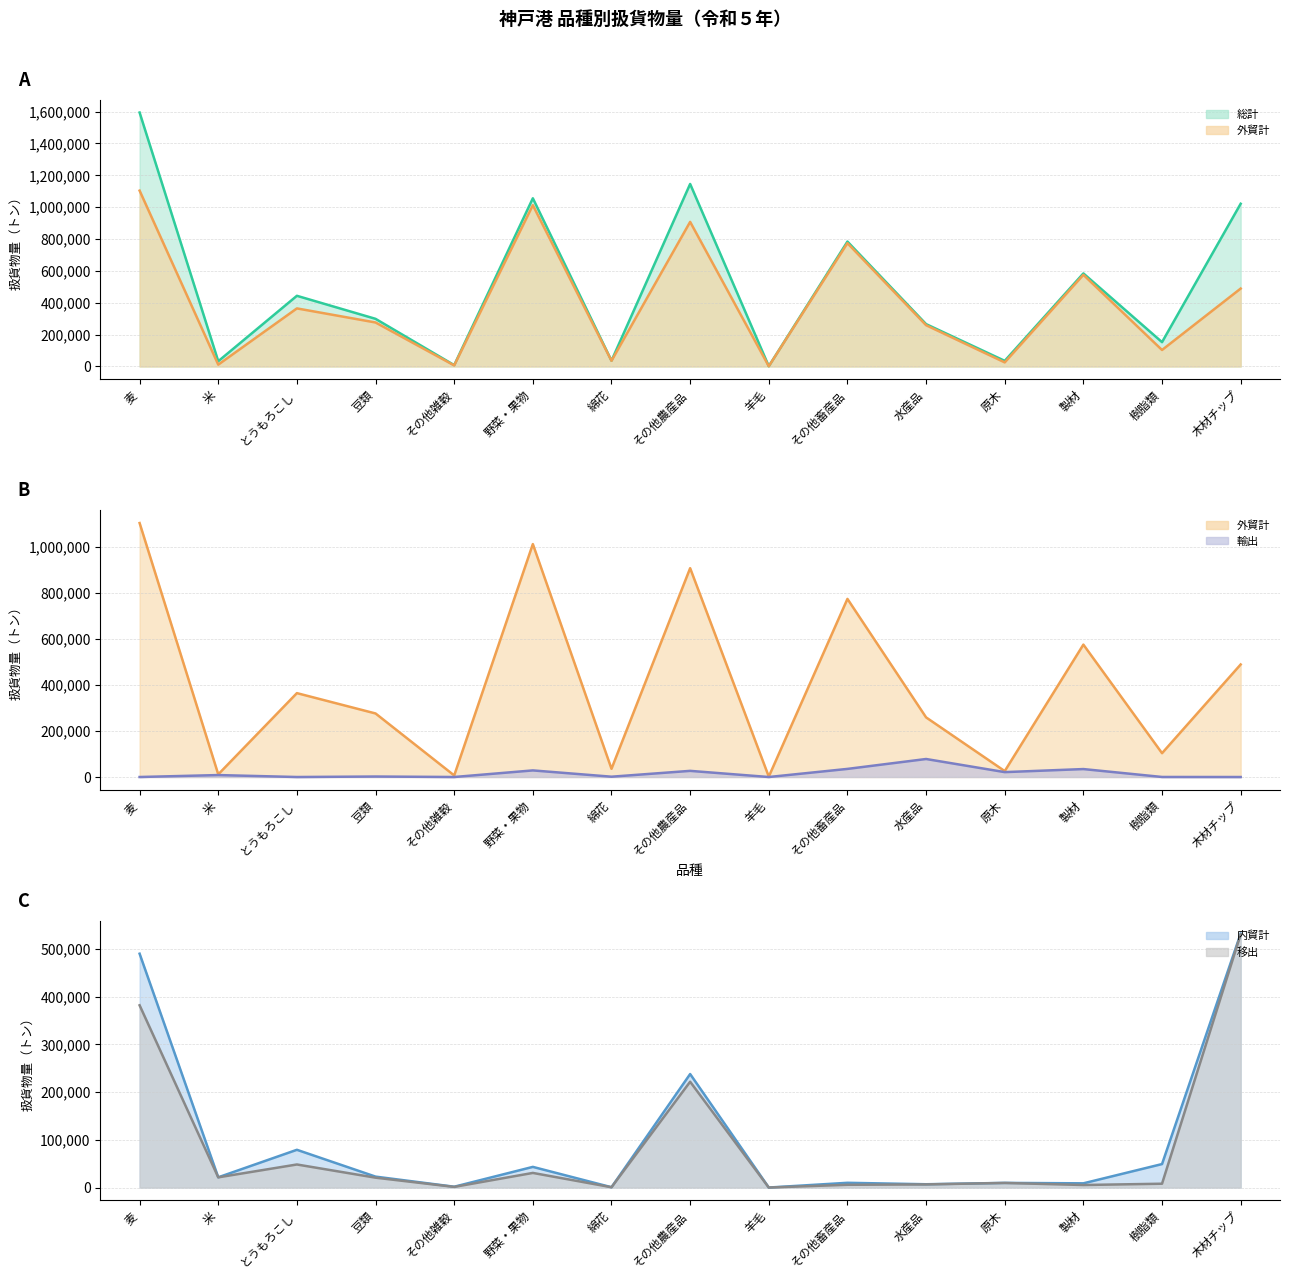

Rank the categories by 移出（中央値） value from lowest to highest.

羊毛, 綿花, その他雑穀, 製材, その他畜産品, 水産品, 樹脂類, 原木, 豆類, 米, 野菜・果物, とうもろこし, その他農産品, 麦, 木材チップ